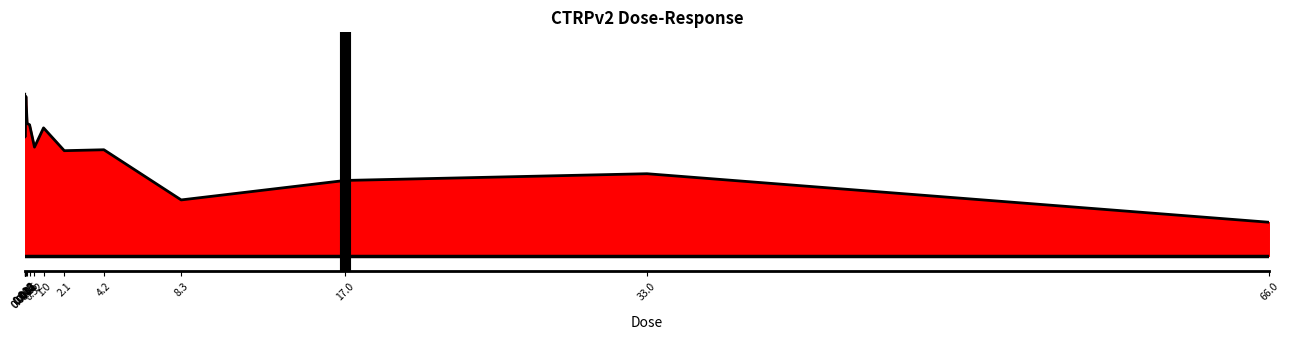

What is the value of the 3rd point from the left?

99.5